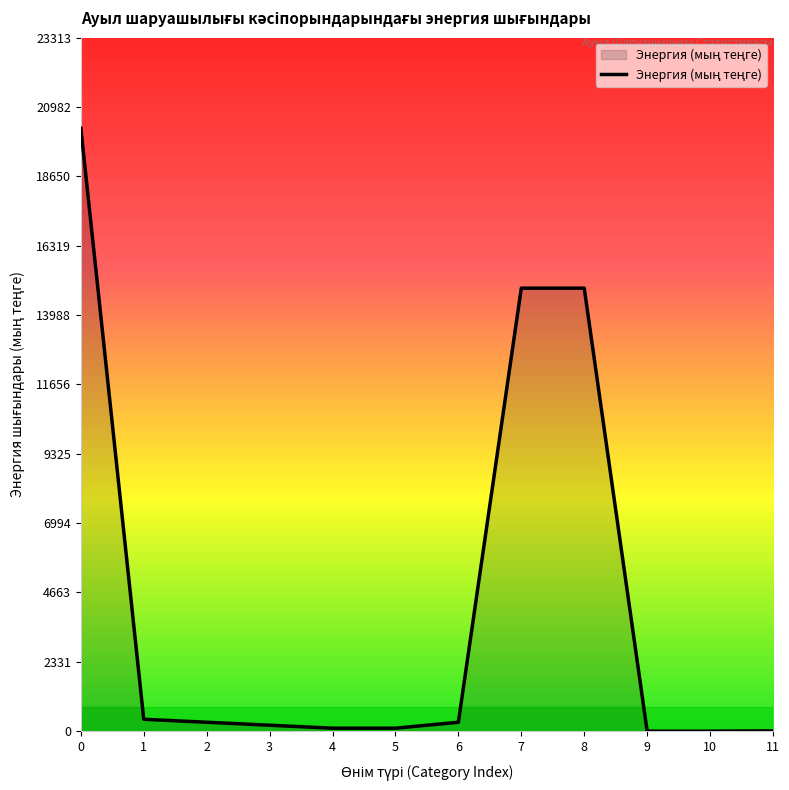

What is the sum of the values at 3 and 9?

200